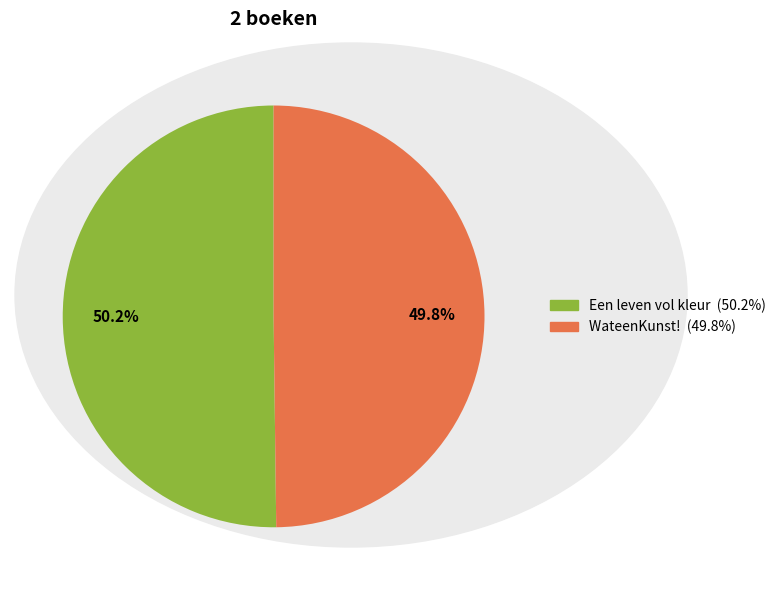

To the nearest percent, what percentage of the pie is Een leven vol kleur?

50%